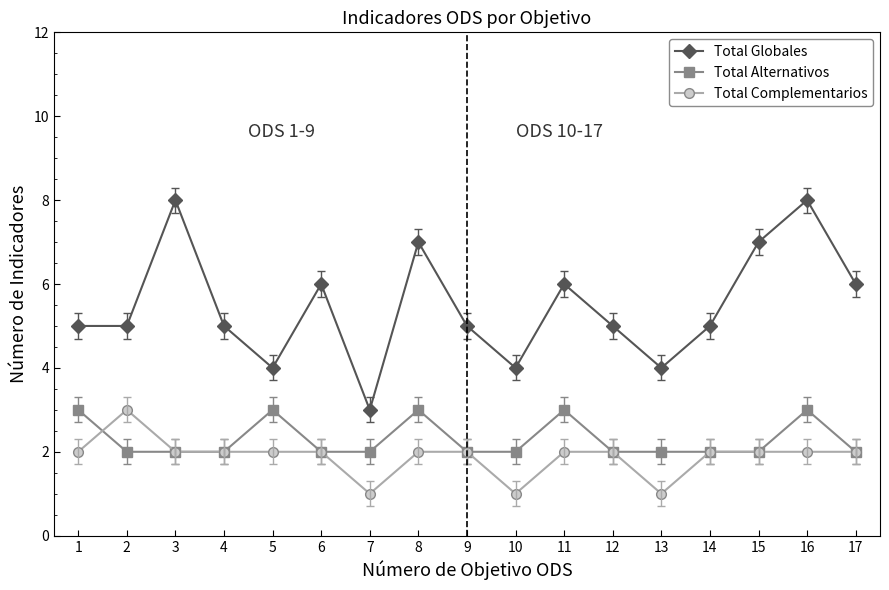

What is the value of the Total Globales point at the 15th from the left?

7